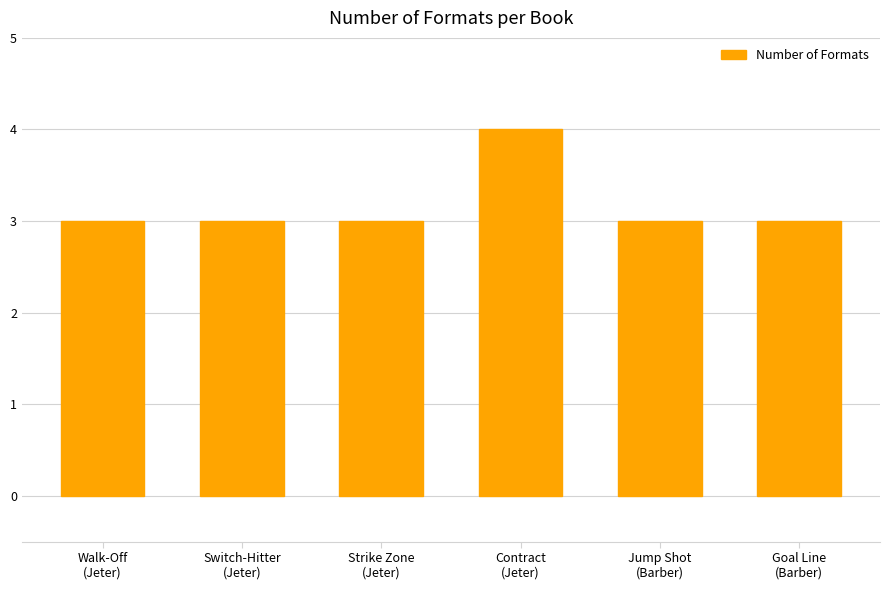

What is the ratio of the value at Switch-Hitter
(Jeter) to the value at Goal Line
(Barber)?

1.0